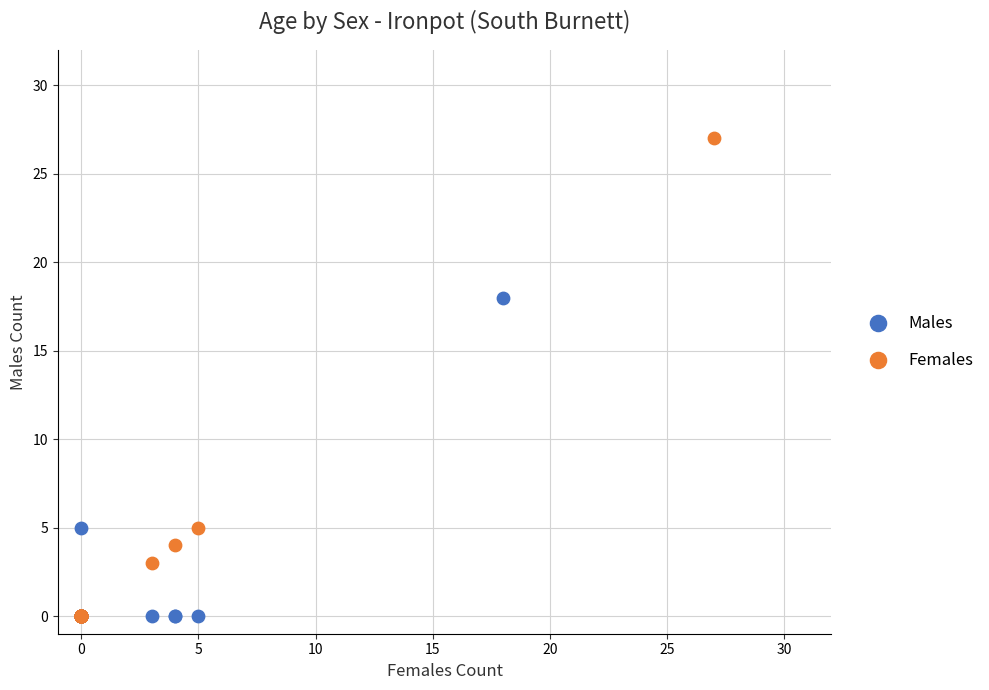

Which series reaches the maximum Y coordinate?

Females